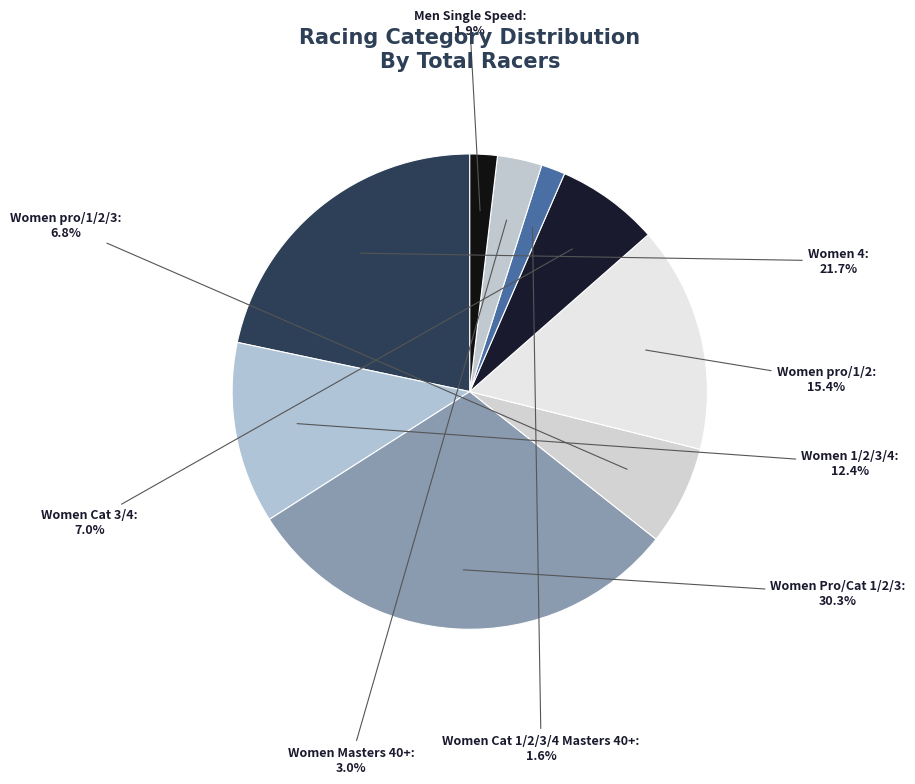

The Women Cat 3/4 slice represents 1% of the pie. True or false?

False